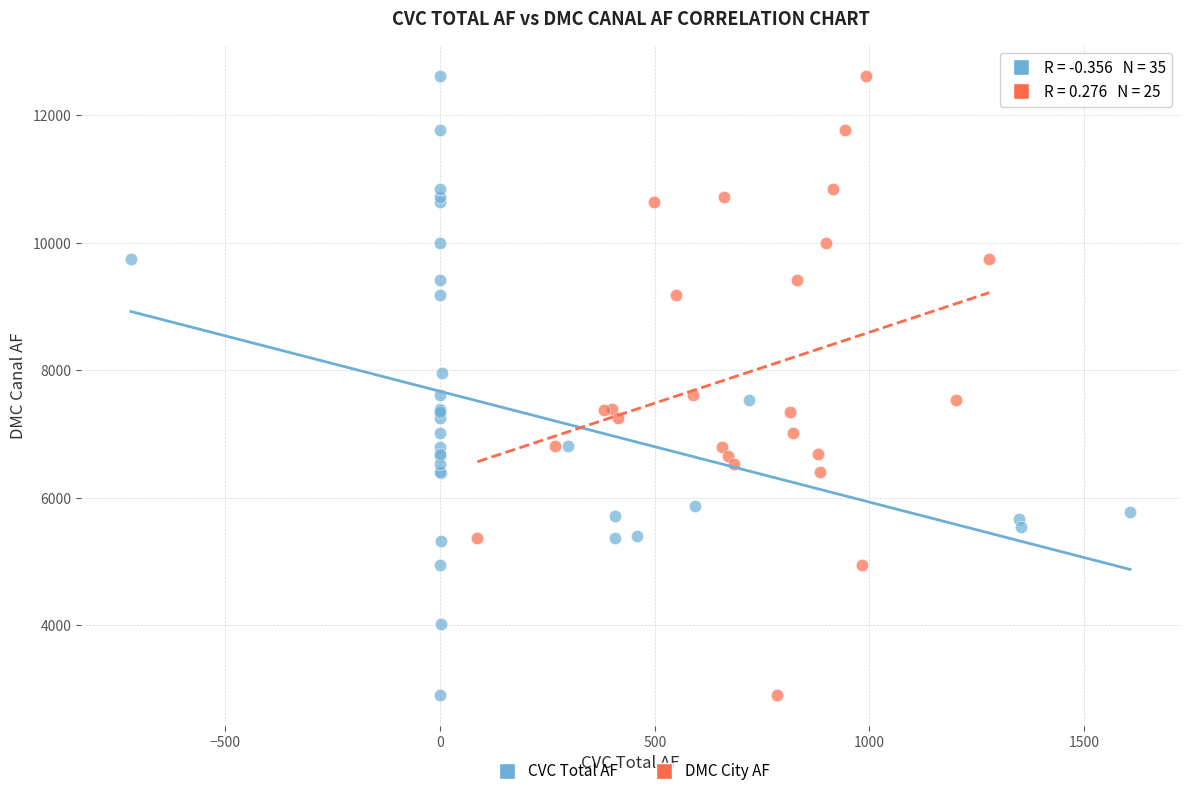

What are all the series names shown in the legend?

CVC Total AF, DMC City AF